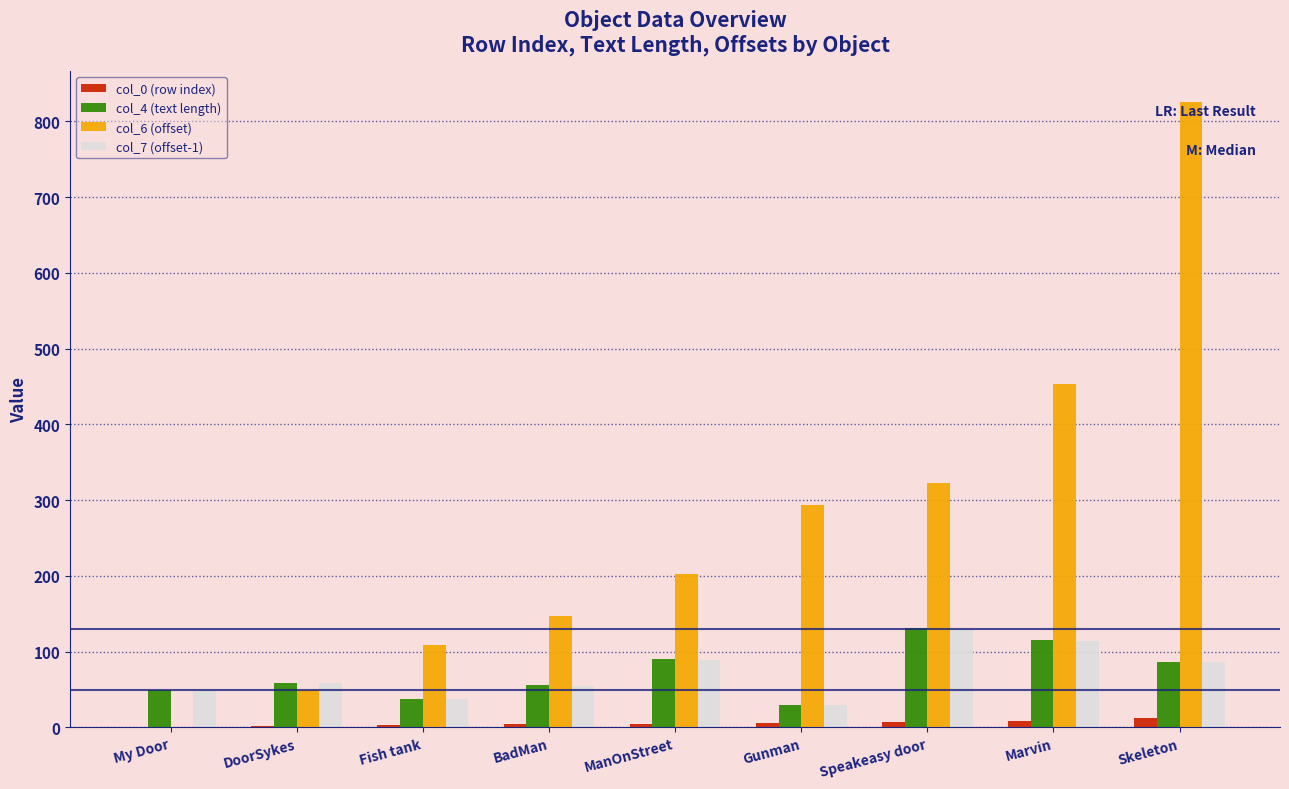

What is the greatest value displayed?

825